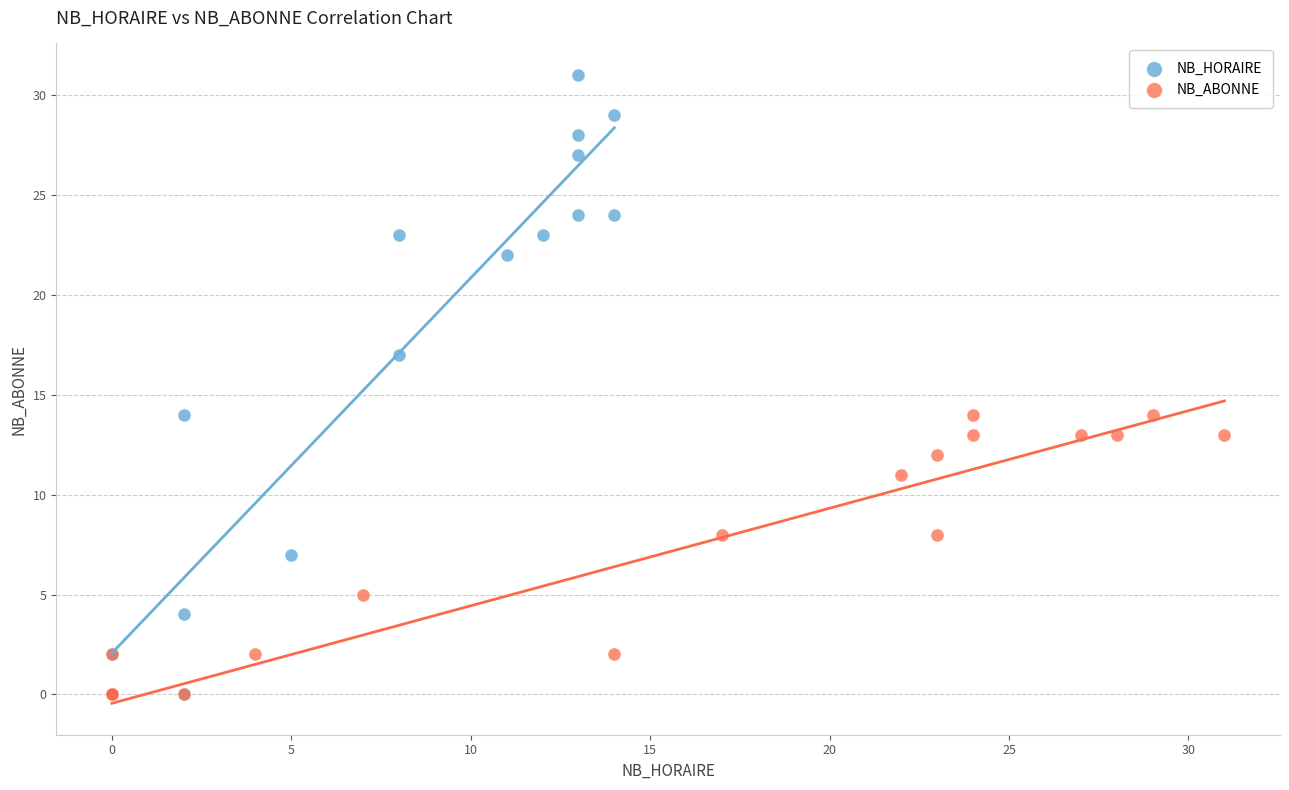

Which series has the largest Y range (max minus min)?

NB_HORAIRE